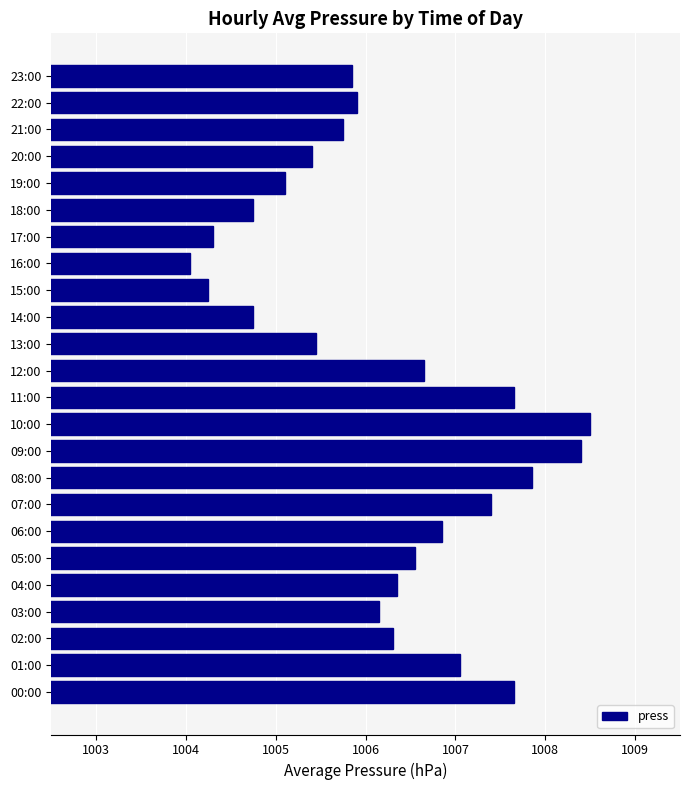

What is the sum of the values at 03:00 and 23:00?

2012.0